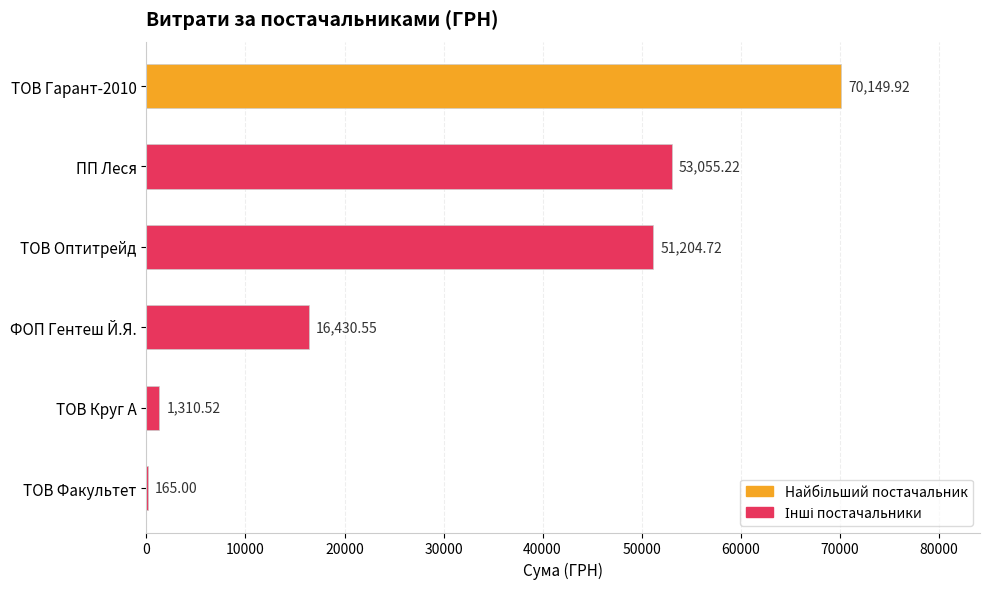

What is the sum of the values at ТОВ Гарант-2010 and ТОВ Круг А?

71460.4